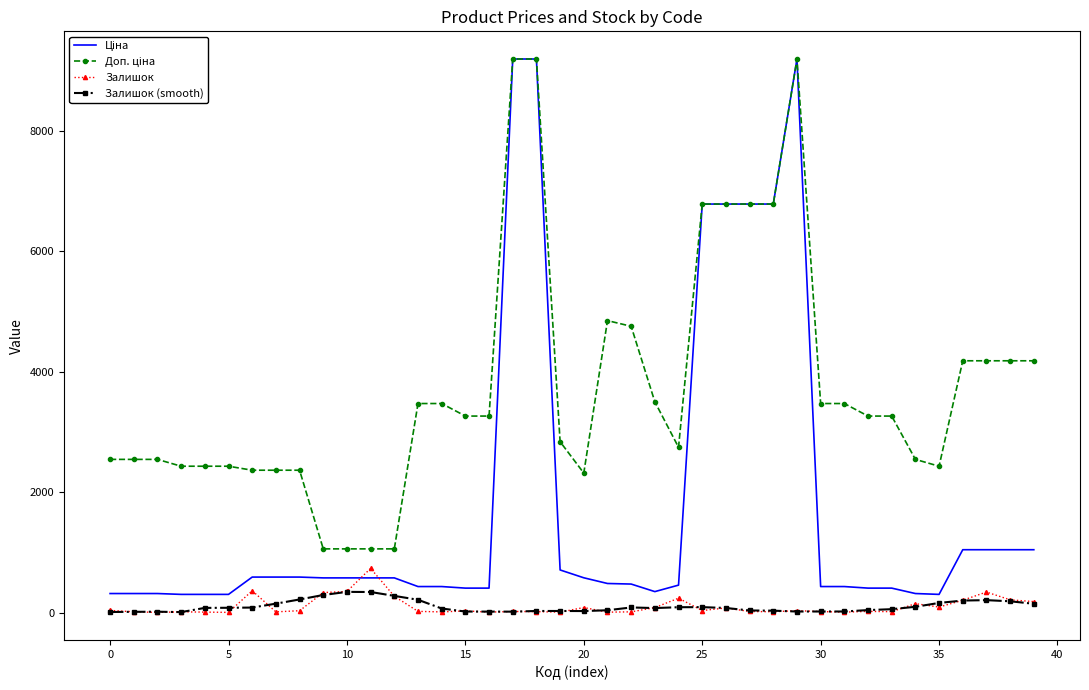

What is the maximum value shown in the chart?

9196.3